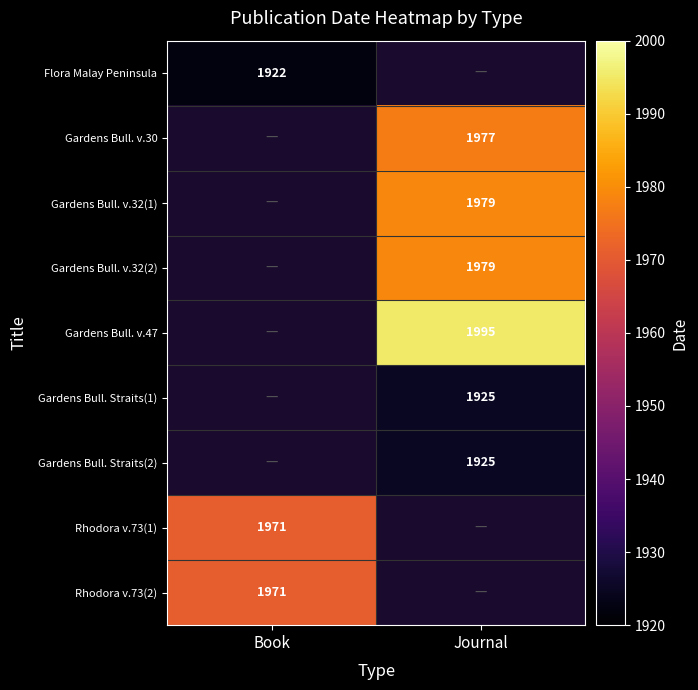

At how many categories does at least one series exceed 1972?

1